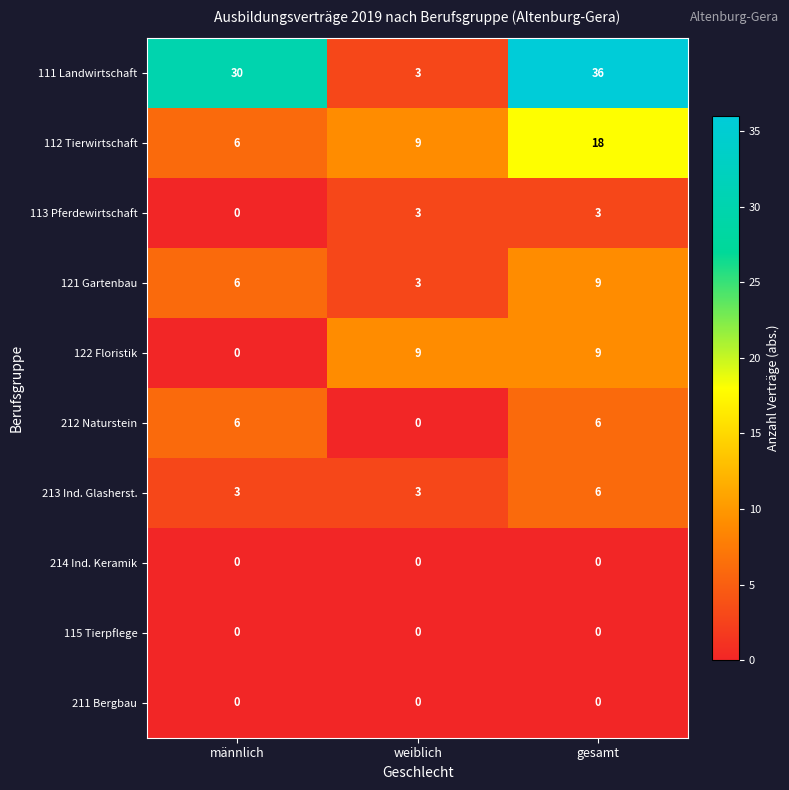

Is it true that 121 Gartenbau equals 8 at männlich?

False